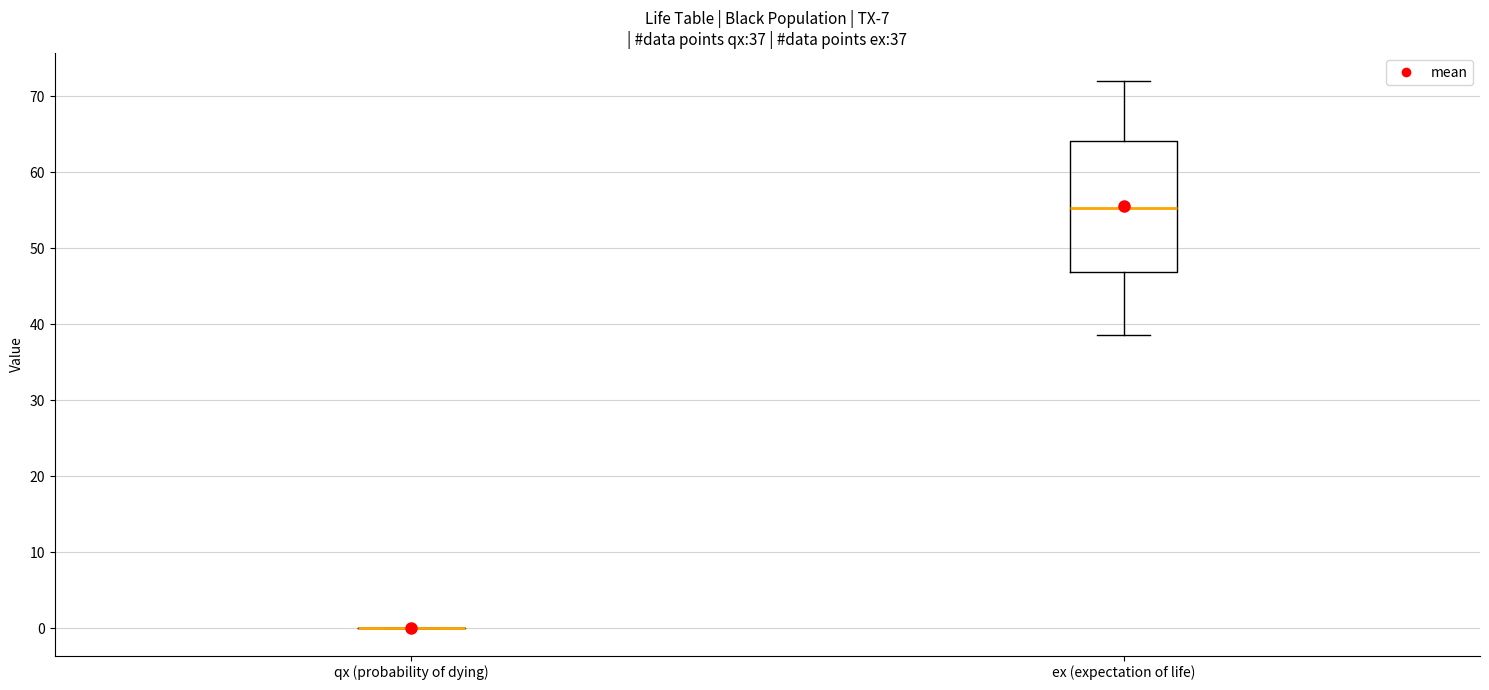

Which box is the tallest, from its lower edge to its upper edge?

ex (expectation of life)